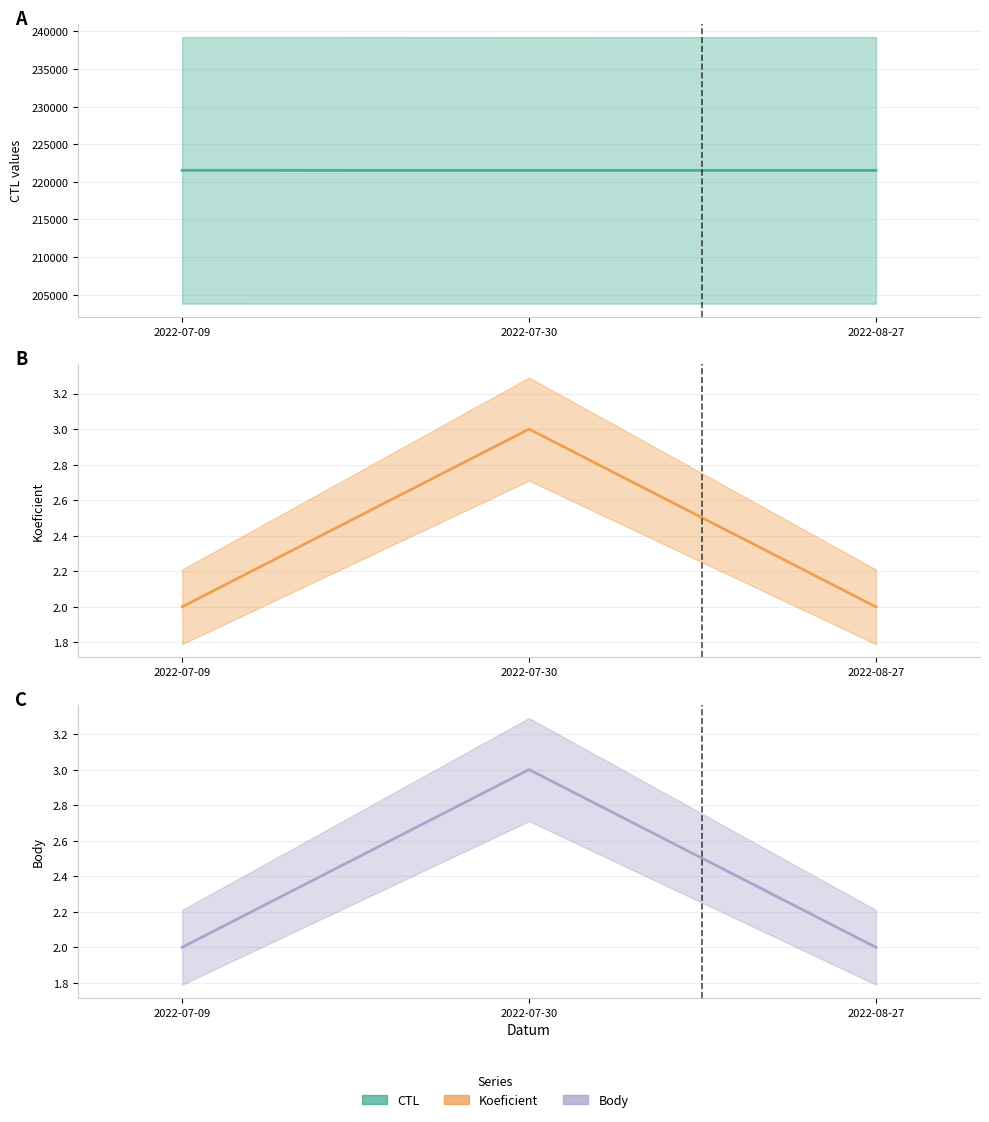

At which label is CTL closest to 221516?

2022-08-27